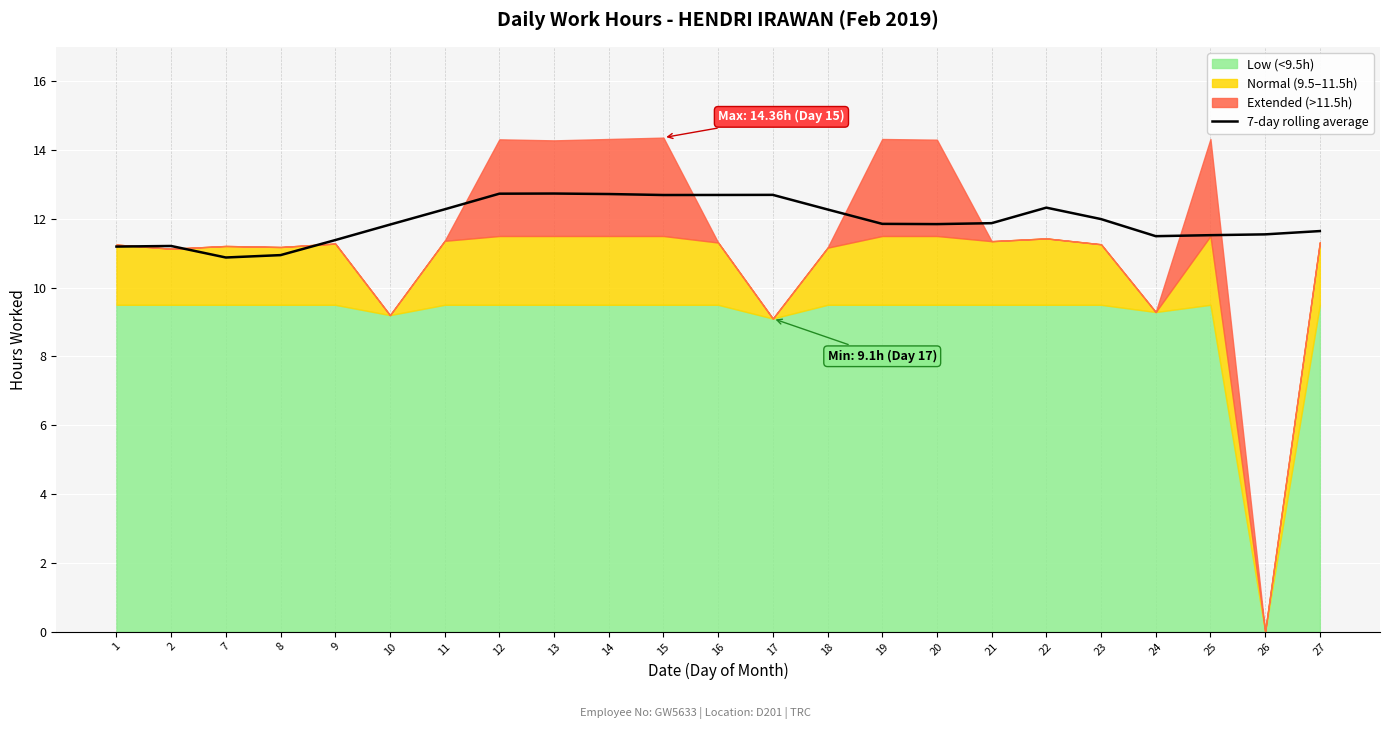

The value at 13 is 2.7. True or false?

False